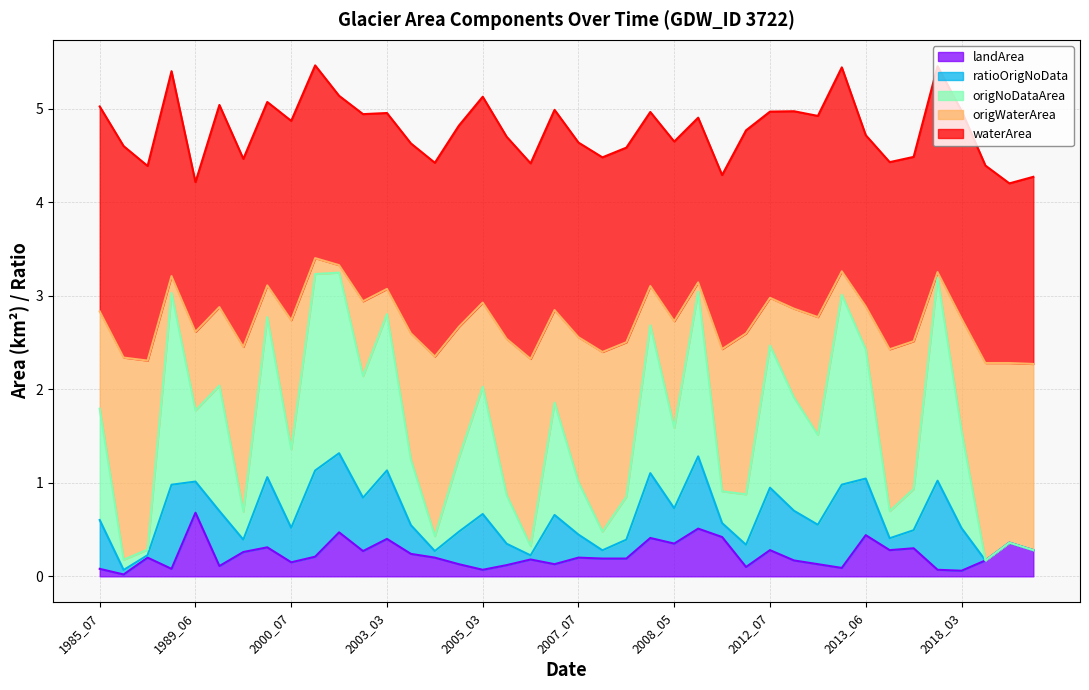

Between 1985_07 and 2003_03, which series saw the biggest shift?

origWaterArea